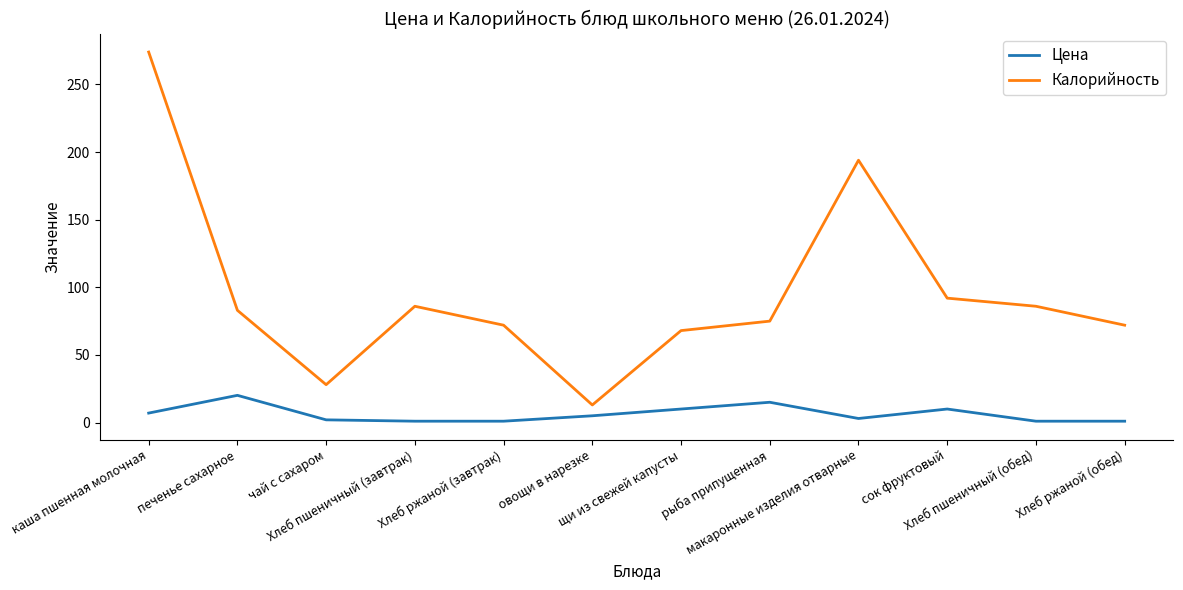

Between Хлеб ржаной (завтрак) and Хлеб пшеничный (обед), which series saw the biggest shift?

Калорийность